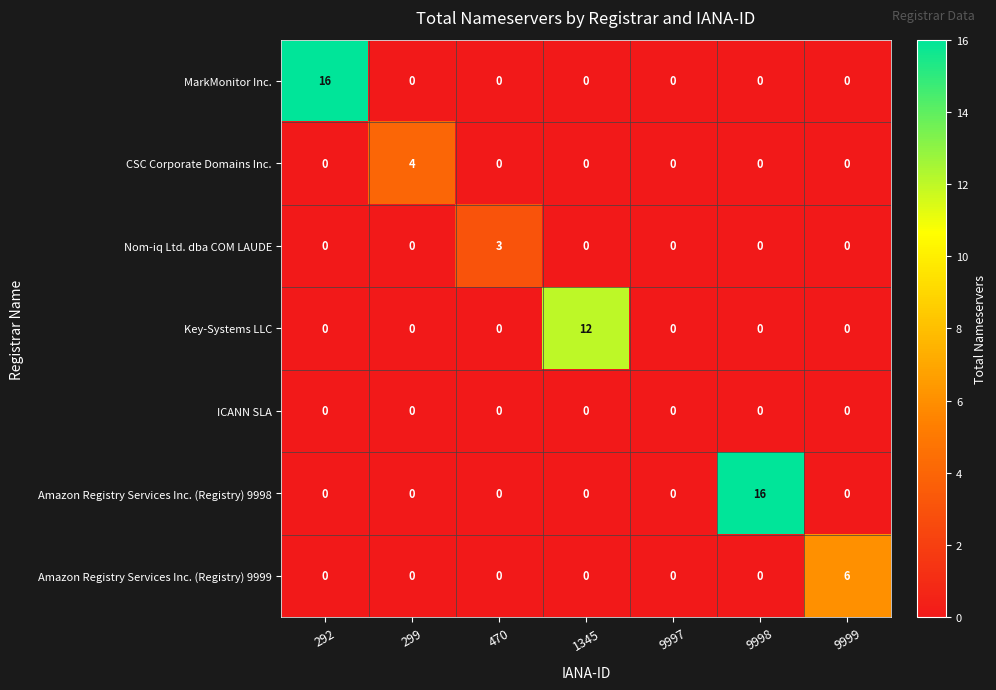

How many series are shown in this chart?

7